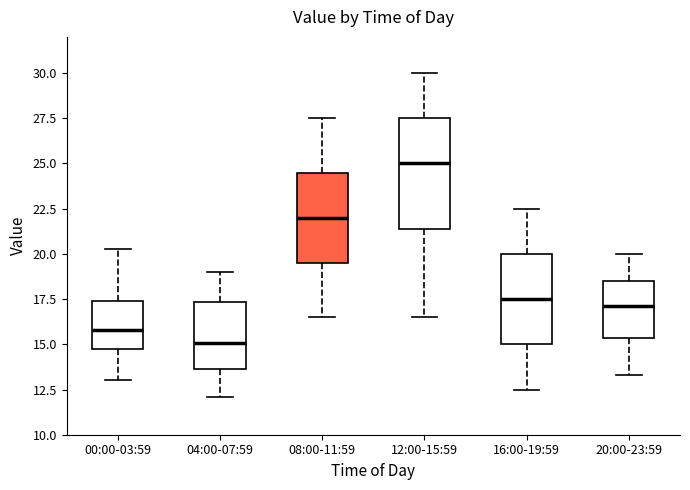

Where is the upper edge of the box for 20:00-23:59 on the y-axis? The values are not printed on the chart, so give them approximately, as read against the axis.

18.5